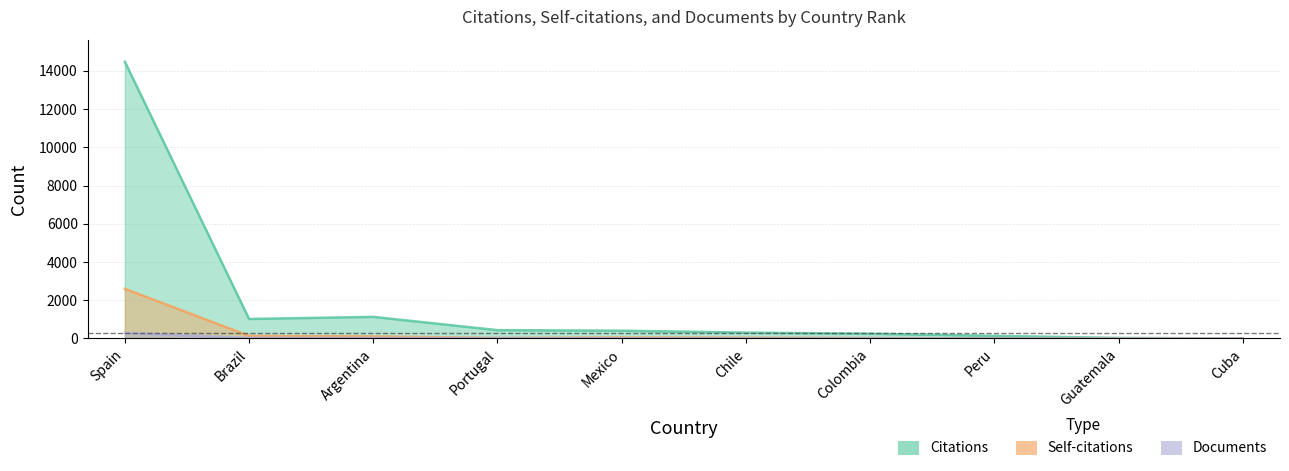

True or false: Documents has a value of 444 at Spain.

False